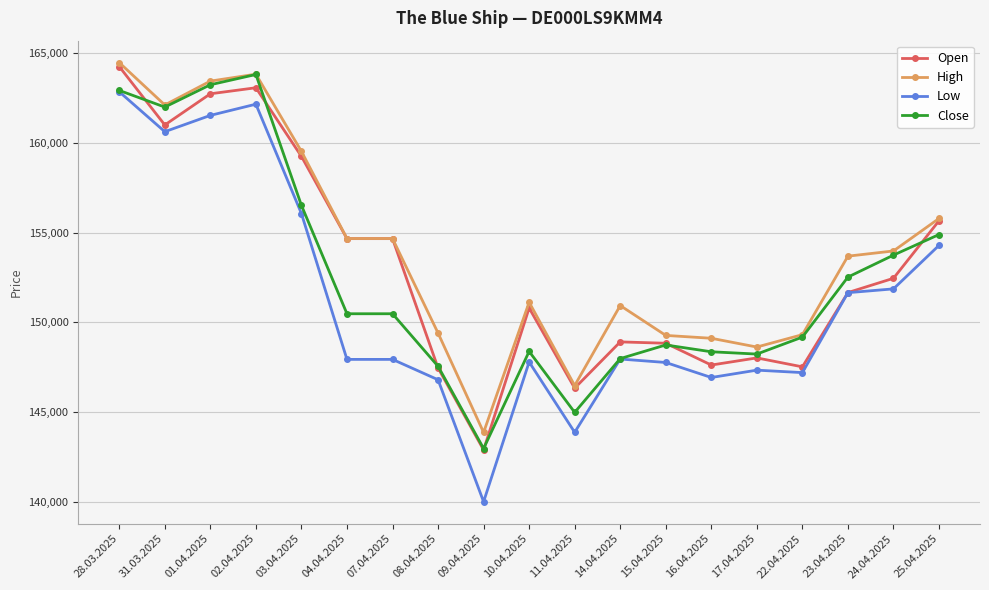

What is the difference between the highest and lowest values at 01.04.2025?

1909